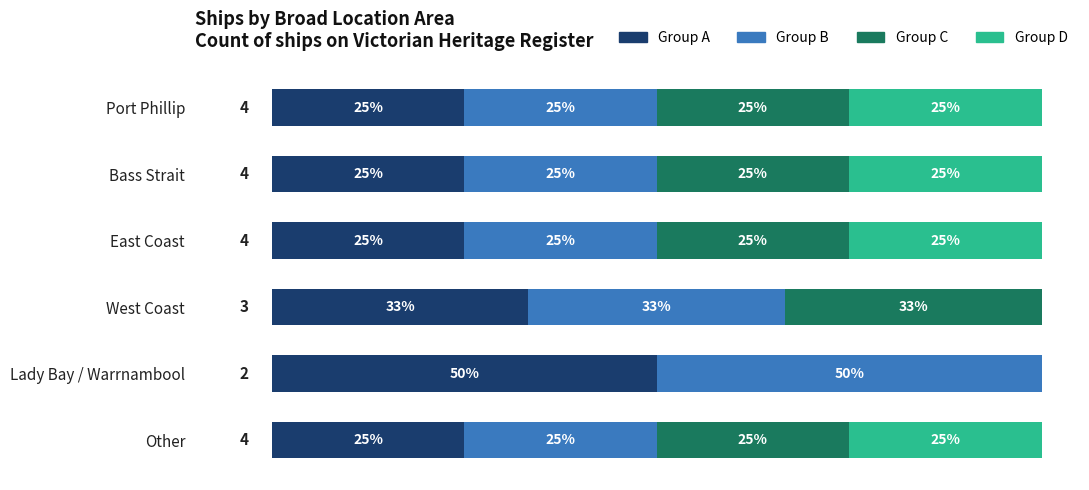

Reading right to left, what are all the values shown in this chart?

Group A: 25.0	50.0	33.3	25.0	25.0	25.0
Group B: 25.0	50.0	33.3	25.0	25.0	25.0
Group C: 25.0	0.0	33.3	25.0	25.0	25.0
Group D: 25.0	0.0	0.0	25.0	25.0	25.0